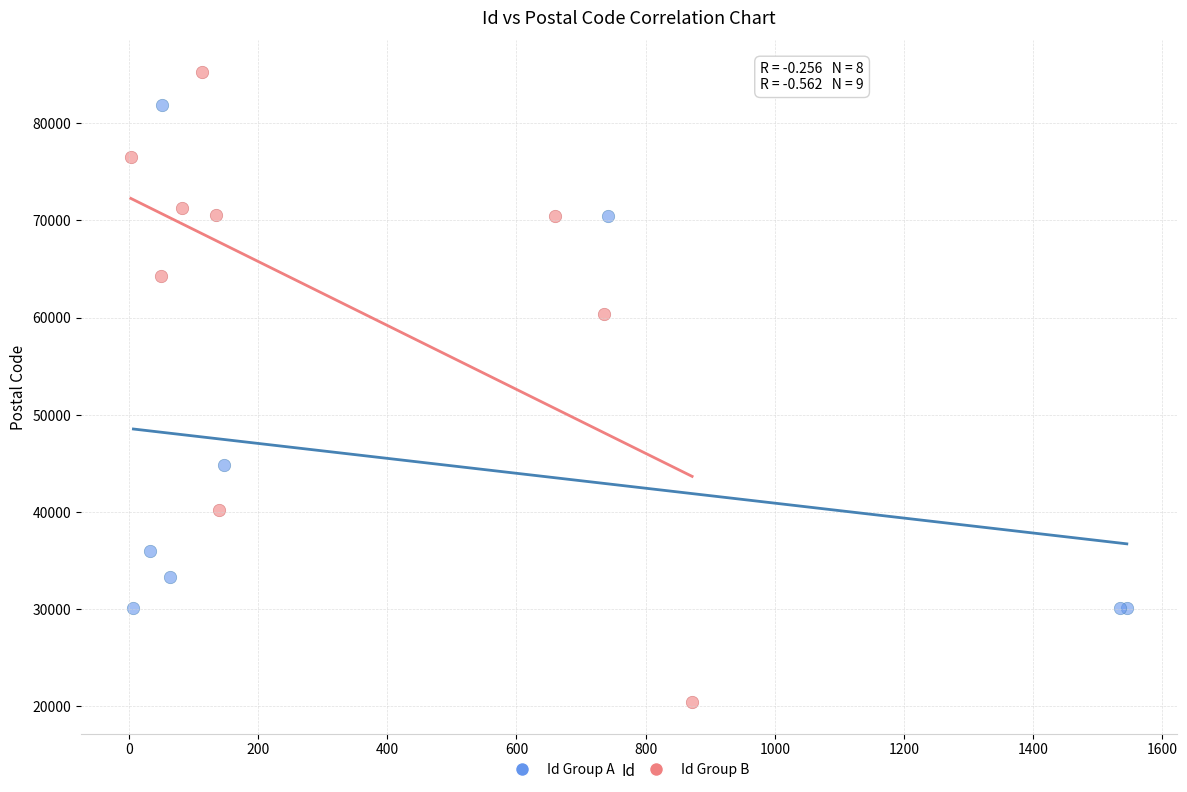

Which series reaches the minimum Y coordinate?

Id Group B